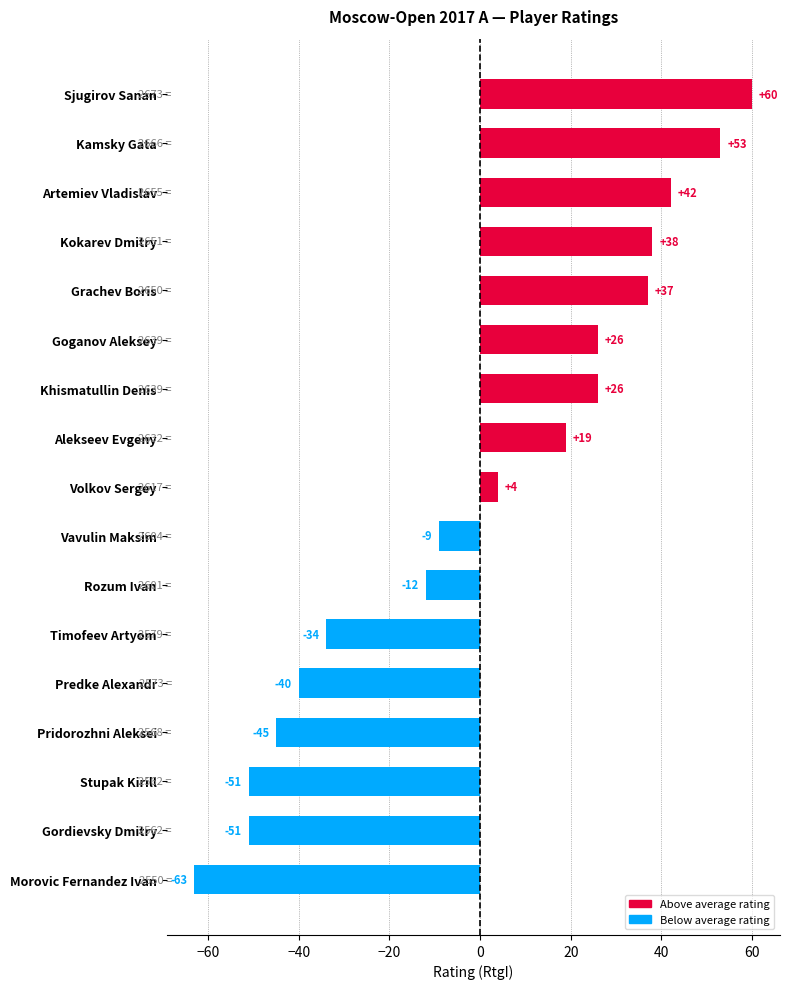

What is the difference between the second highest and second lowest values?

104